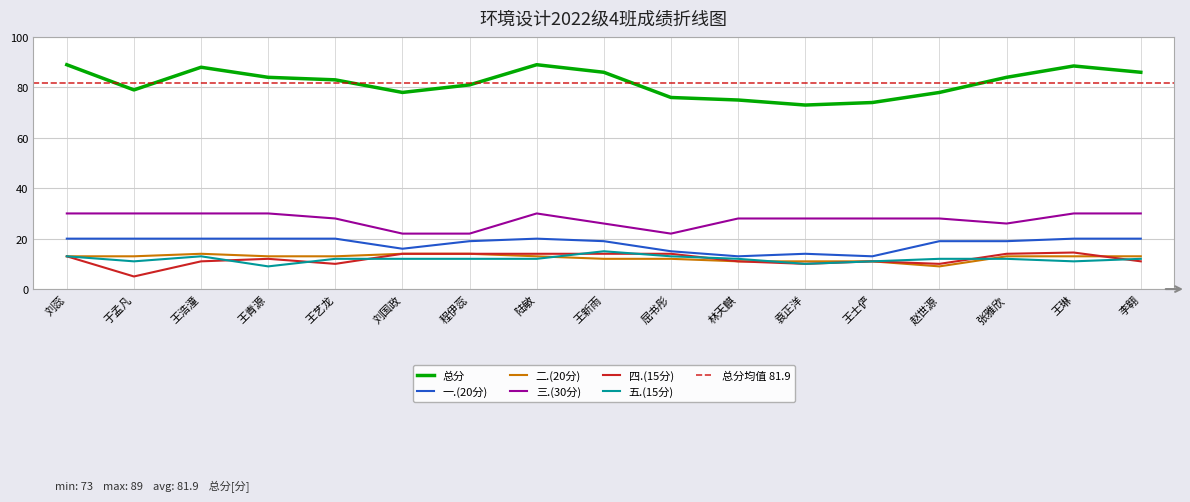

Which category has the highest value in the 五.(15分) series?

王新雨